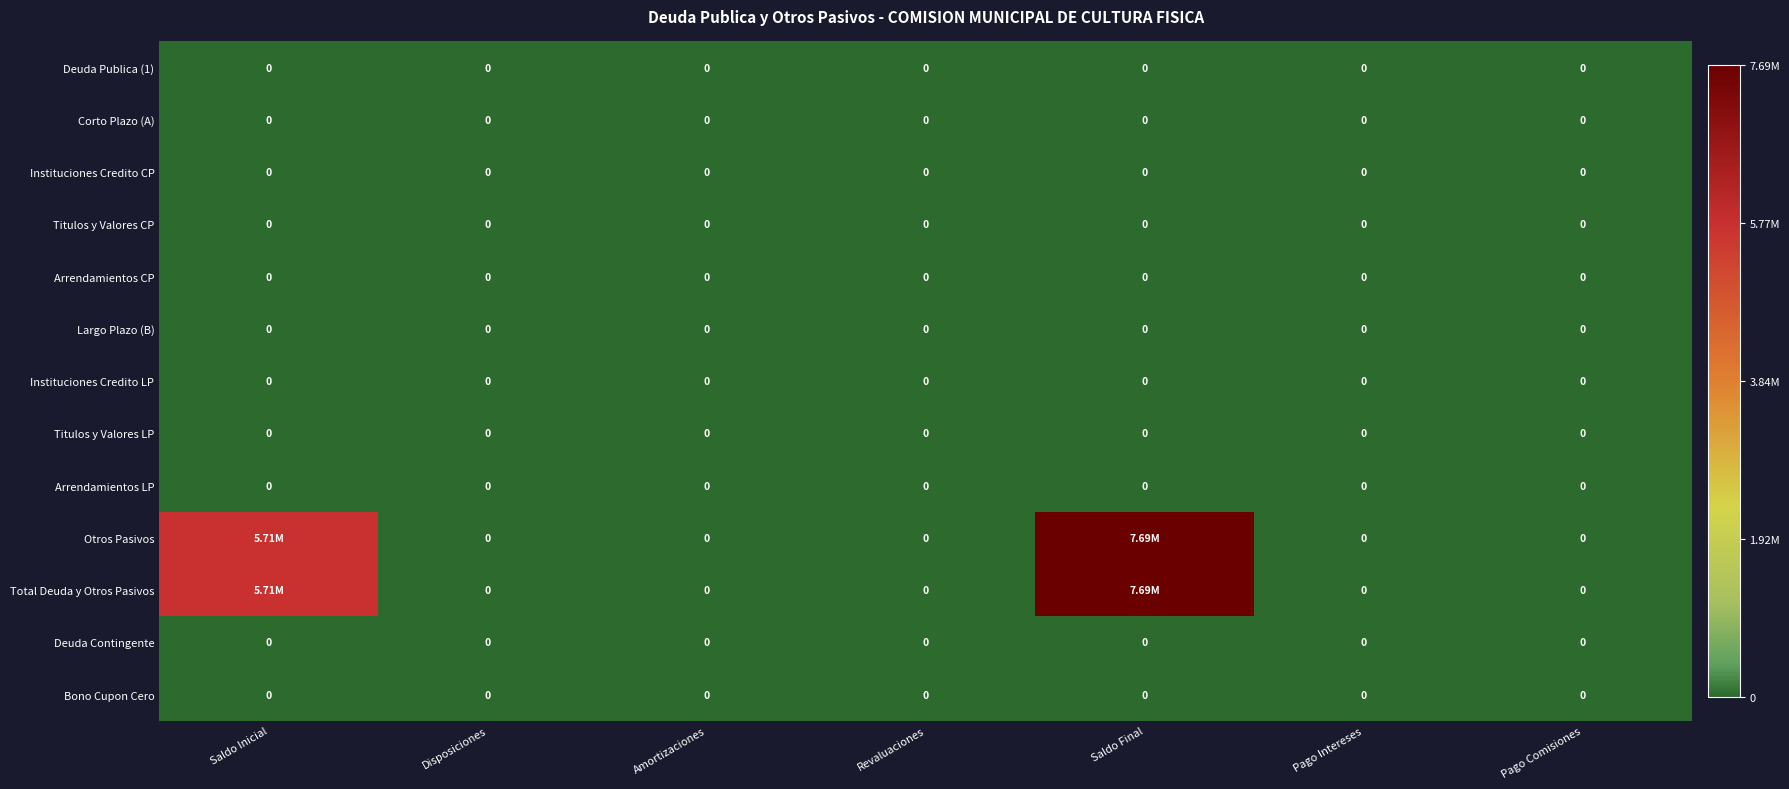

Which series changed the most between Disposiciones and Amortizaciones?

Deuda Publica (1)